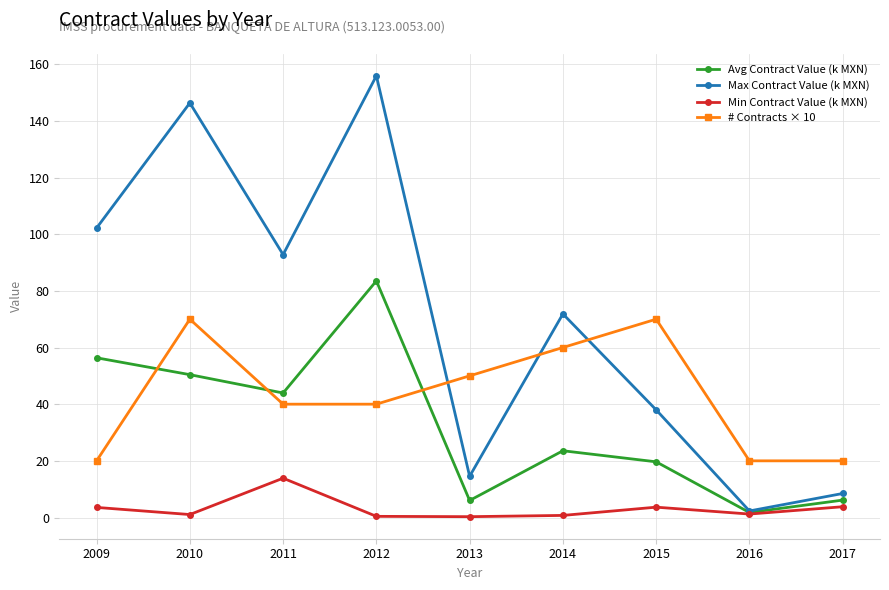

What is the value of the Min Contract Value (k MXN) point at the 5th from the left?

0.3